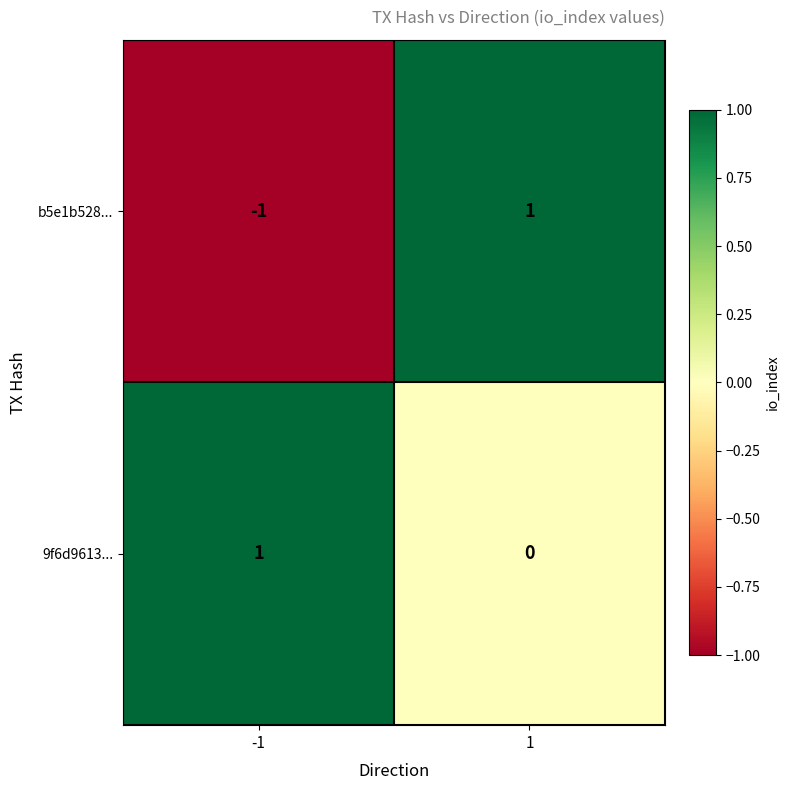

List the series in order of their overall mean, highest first.

9f6d9613..., b5e1b528...